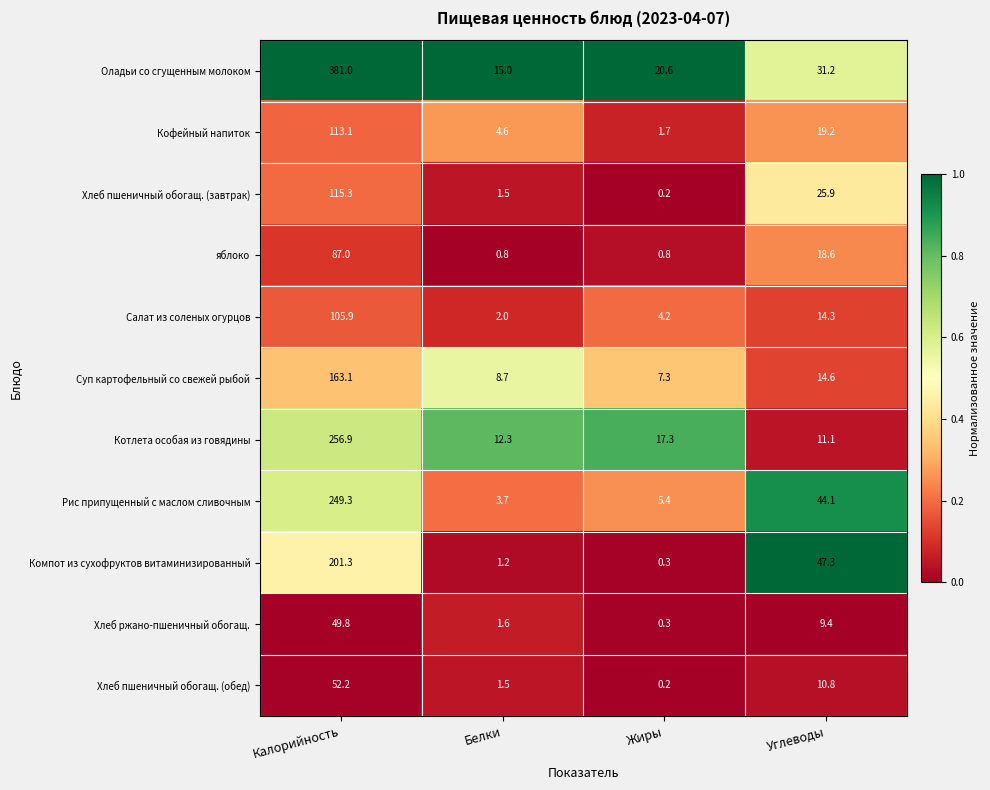

Rank the series by their maximum value, from lowest to highest.

Хлеб ржано-пшеничный обогащ., Хлеб пшеничный обогащ. (обед), яблоко, Салат из соленых огурцов, Кофейный напиток, Хлеб пшеничный обогащ. (завтрак), Суп картофельный со свежей рыбой, Компот из сухофруктов витаминизированный, Рис припущенный с маслом сливочным, Котлета особая из говядины, Оладьи со сгущенным молоком